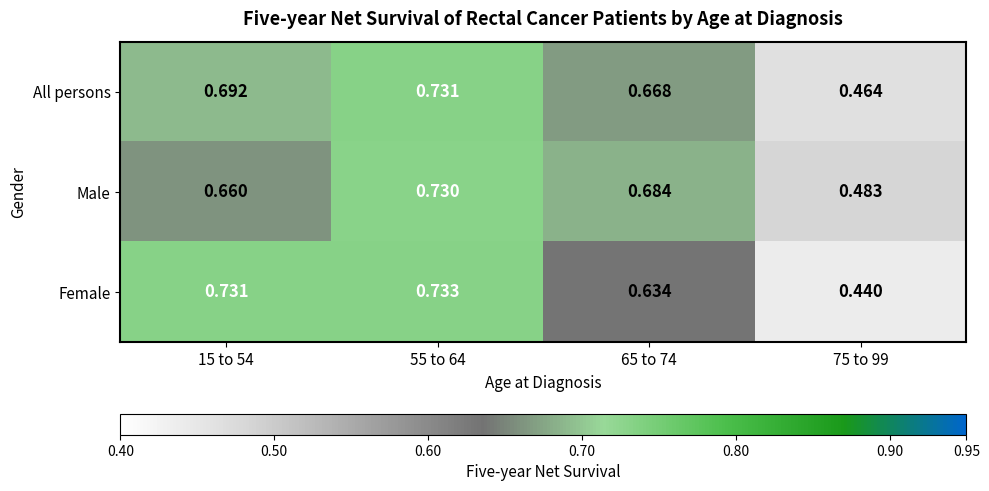

List the series in order of their peak value, lowest first.

Male, All persons, Female